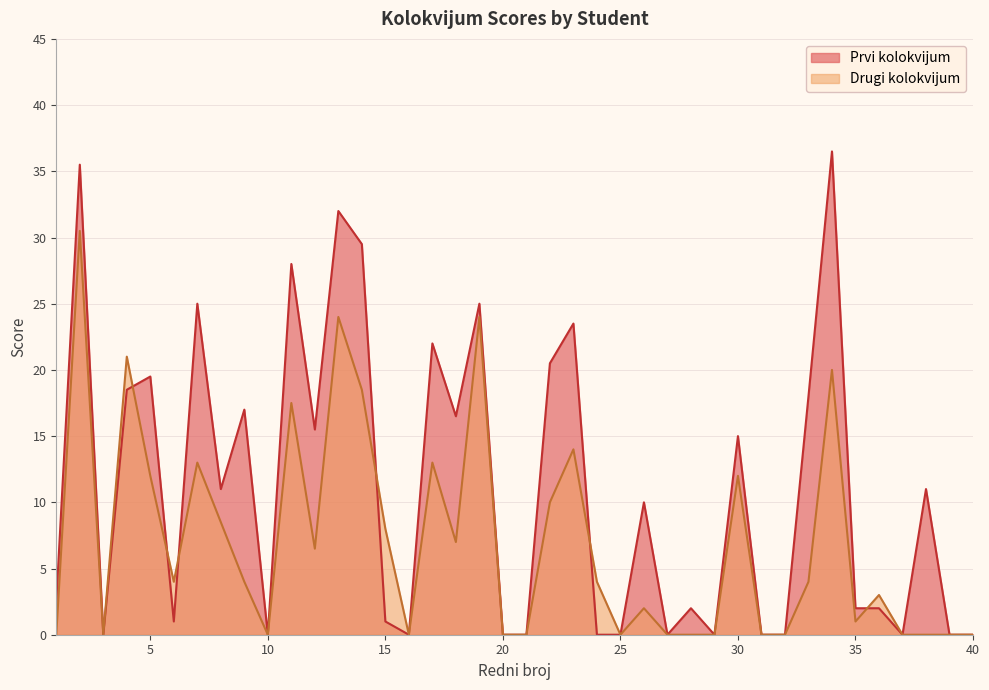

The value of Prvi kolokvijum at 17 is 34.5. True or false?

False